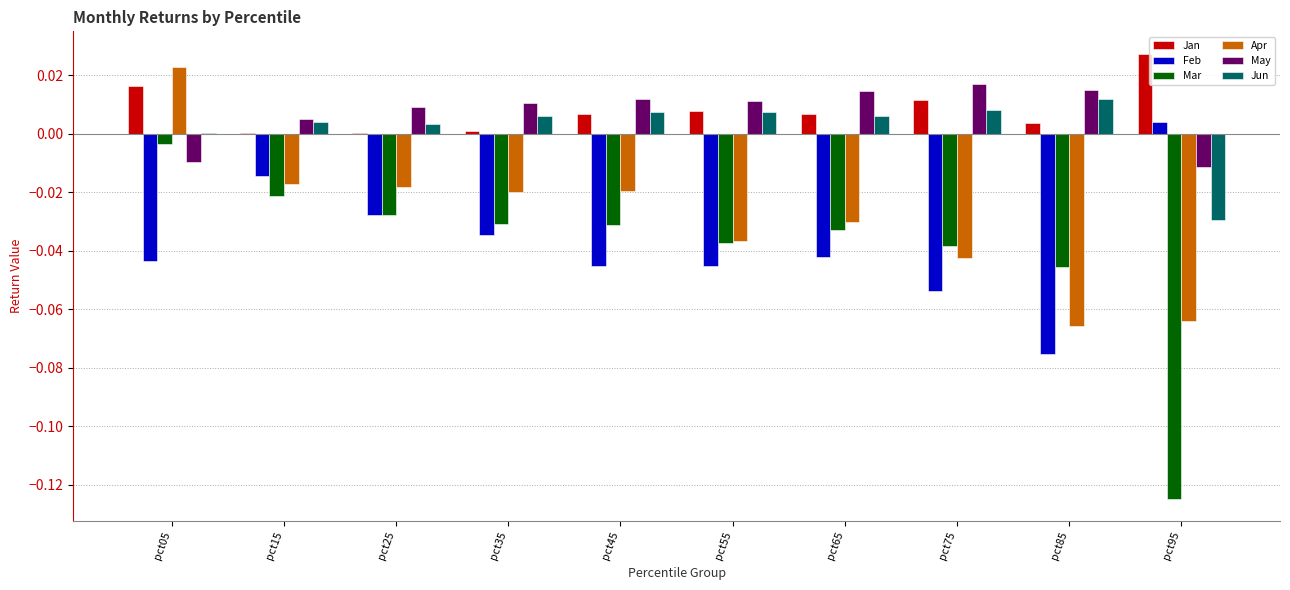

At which category is the sum across all series the highest?

pct05